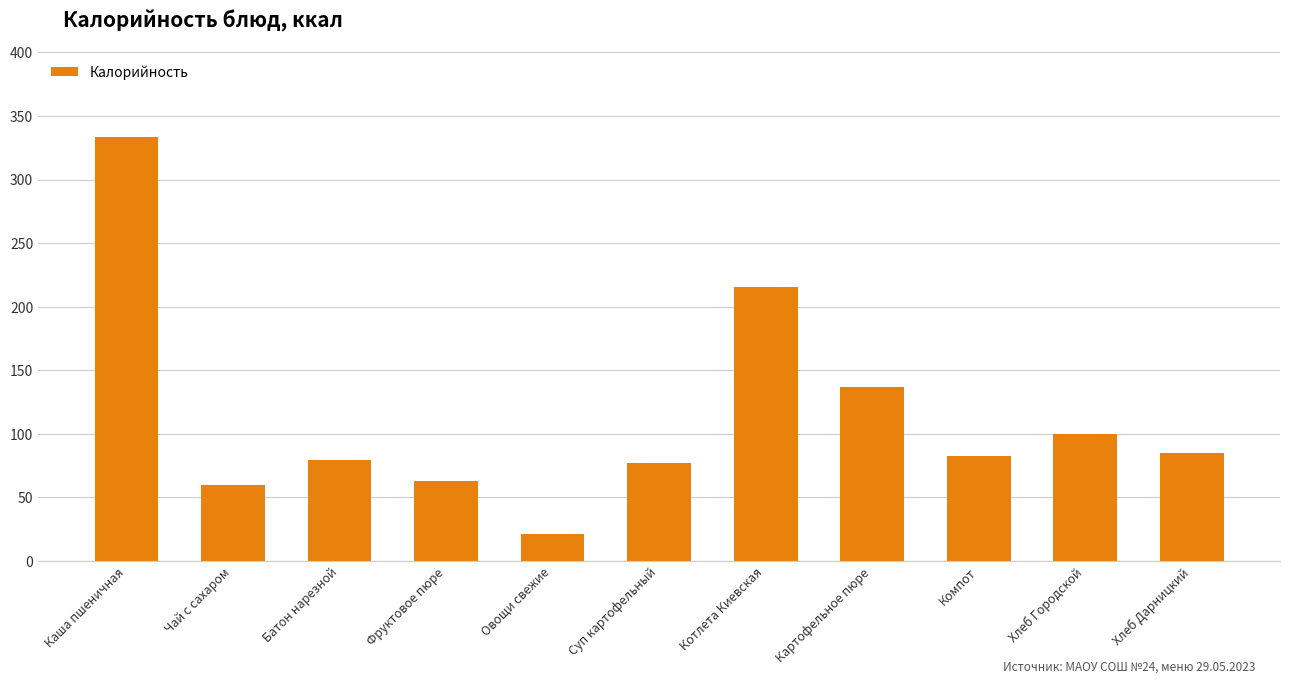

What is the difference between the maximum and minimum values?

312.8